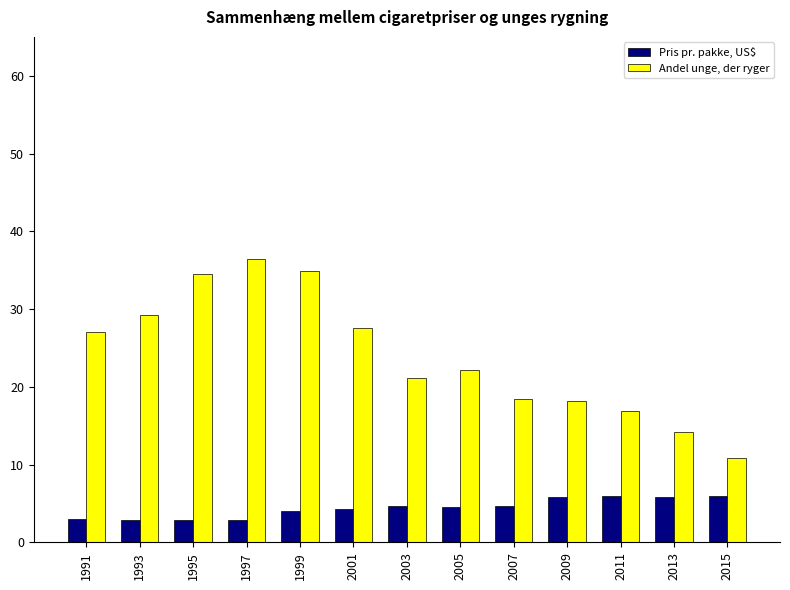

What are all the series names shown in the legend?

Pris pr. pakke, US$, Andel unge, der ryger